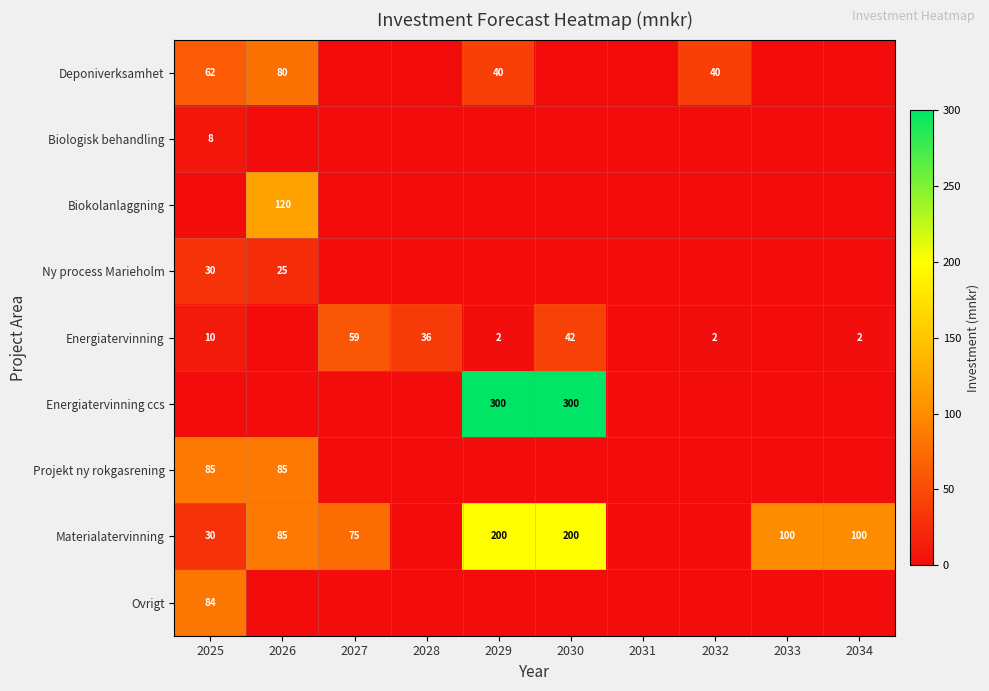

The value of Deponiverksamhet at 2025 is 62. True or false?

True